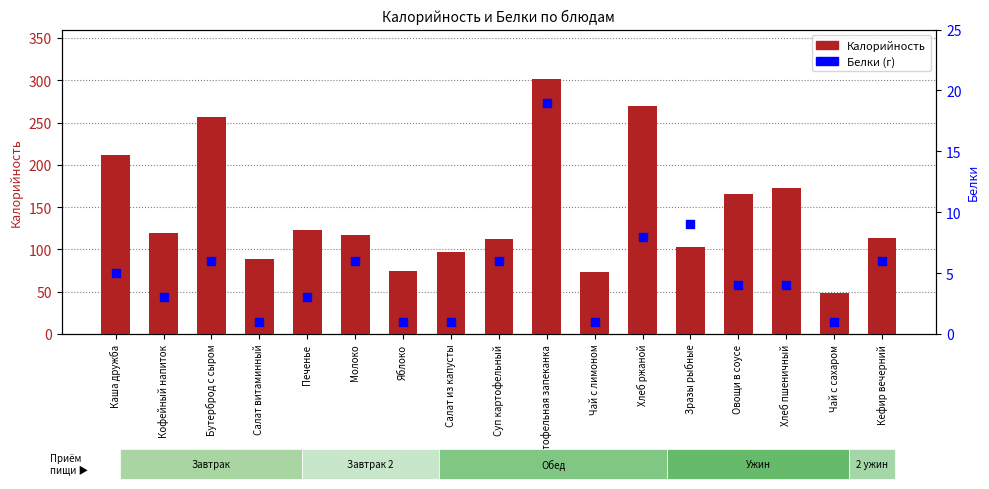

At how many categories does at least one series exceed 47?

17